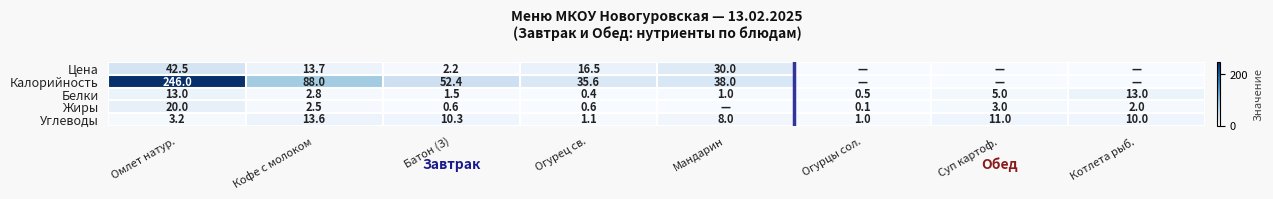

Is the value of Жиры at Омлет натур. greater than the value of Цена at Омлет натур.?

No